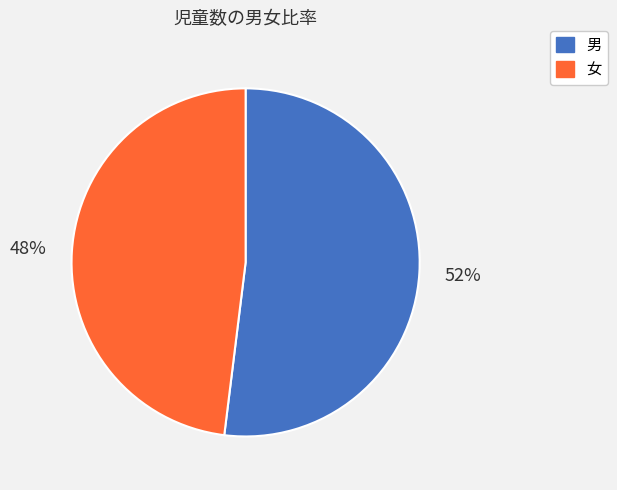

Is there a majority slice in this chart?

Yes